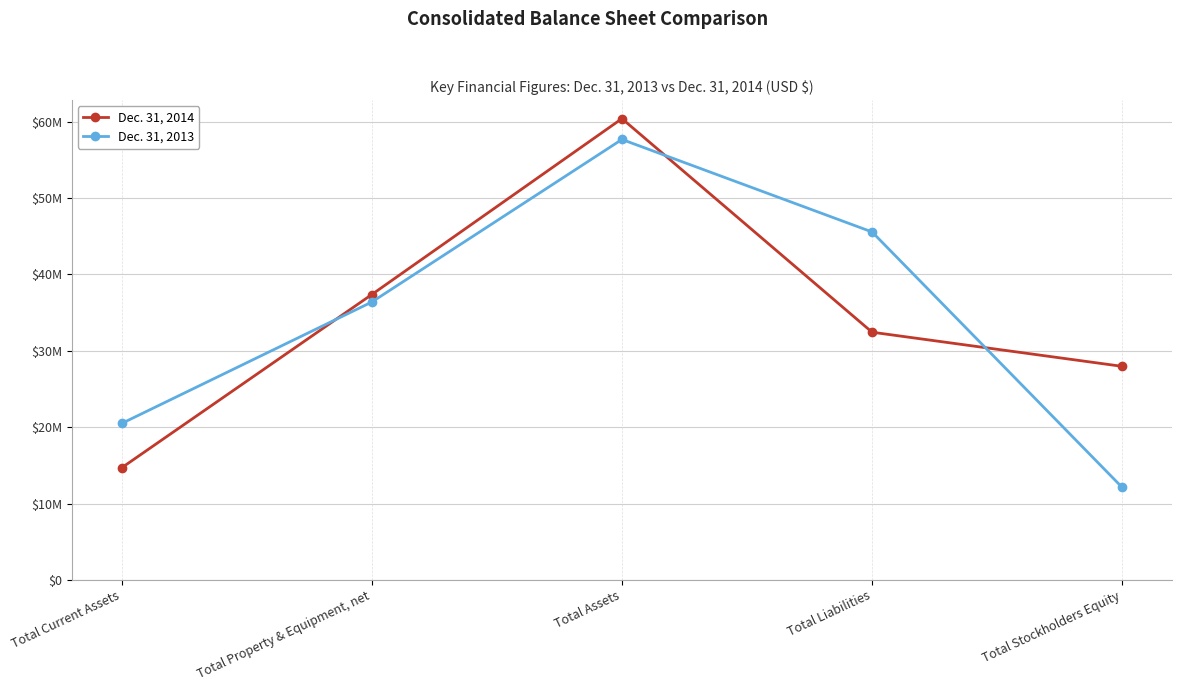

What value does the Dec. 31, 2013 series have at Total Current Assets, to the nearest 10?

20488950